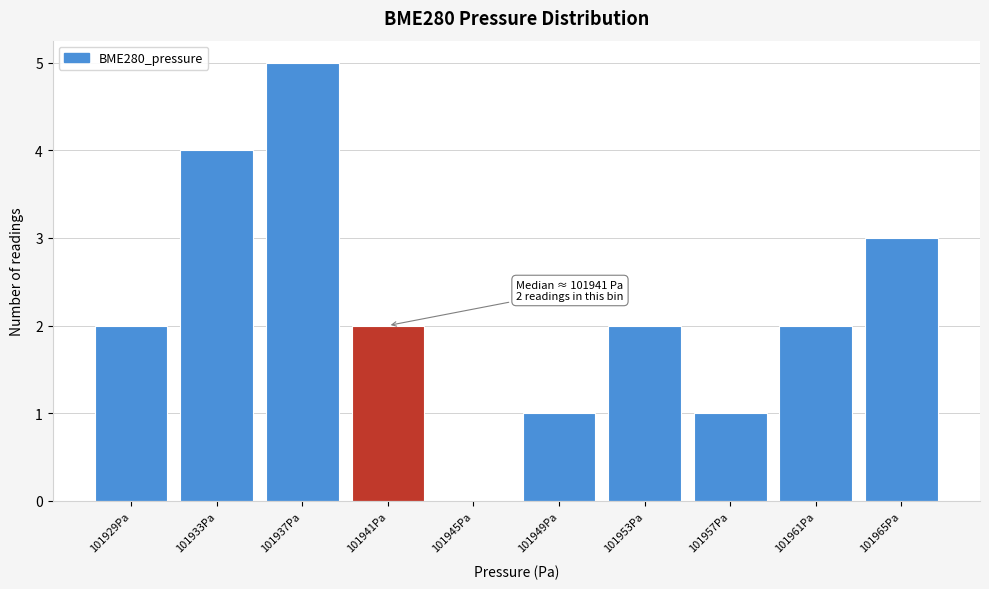

Reading right to left, extract all data points from this chart.

101965Pa=3	101961Pa=2	101957Pa=1	101953Pa=2	101949Pa=1	101945Pa=0	101941Pa=2	101937Pa=5	101933Pa=4	101929Pa=2